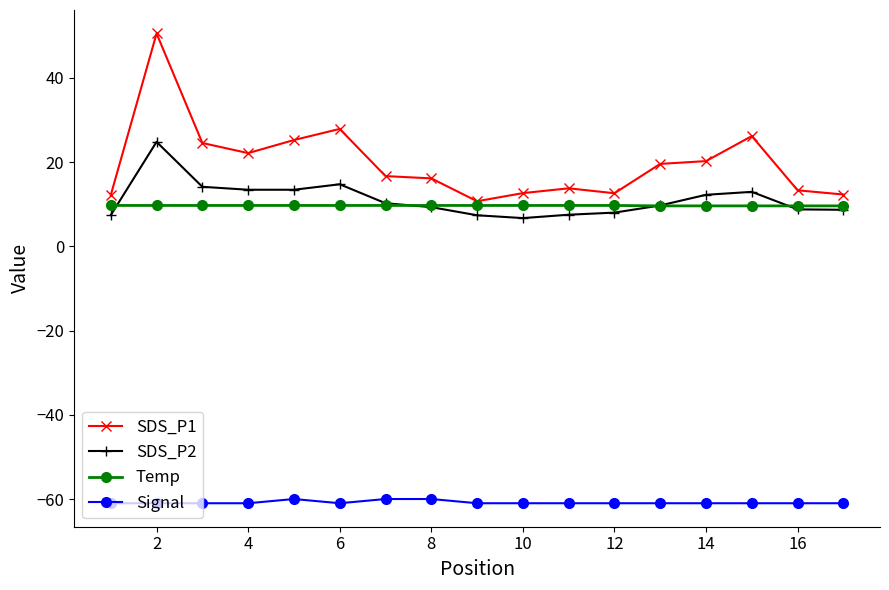

List the series in order of their peak value, lowest first.

Signal, Temp, SDS_P2, SDS_P1